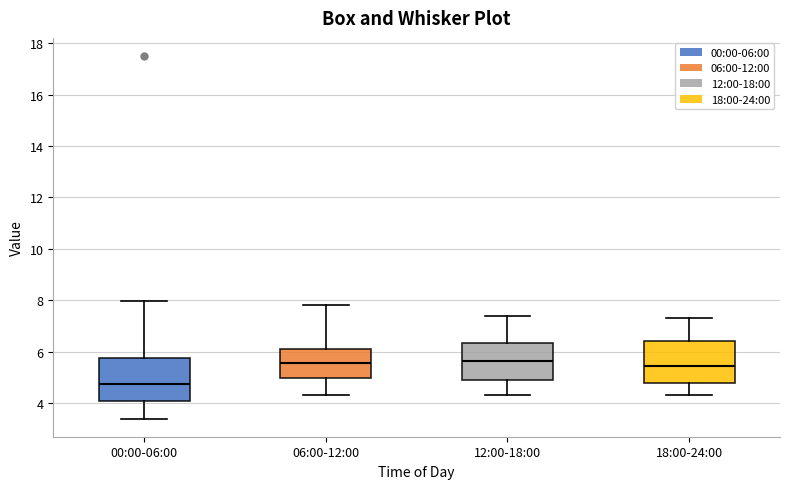

Reading left to right, read every box against the y-axis: the position of its median line, the range the box covers, and the ends of its whiskers. The values are not printed on the chart, so give them approximately, as read against the axis.

00:00-06:00: median 4.8, box 4.2 to 5.8, whiskers 3.4 to 8.0
06:00-12:00: median 5.6, box 5.0 to 6.2, whiskers 4.4 to 7.8
12:00-18:00: median 5.6, box 5.0 to 6.4, whiskers 4.4 to 7.4
18:00-24:00: median 5.4, box 4.8 to 6.4, whiskers 4.4 to 7.4